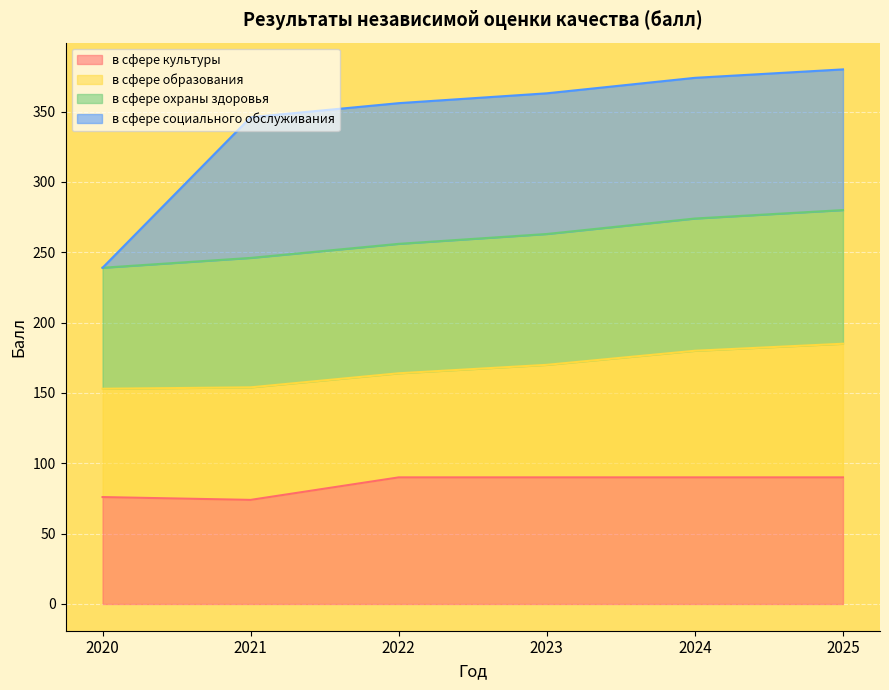

The в сфере культуры series shows 74 at 2021. True or false?

True